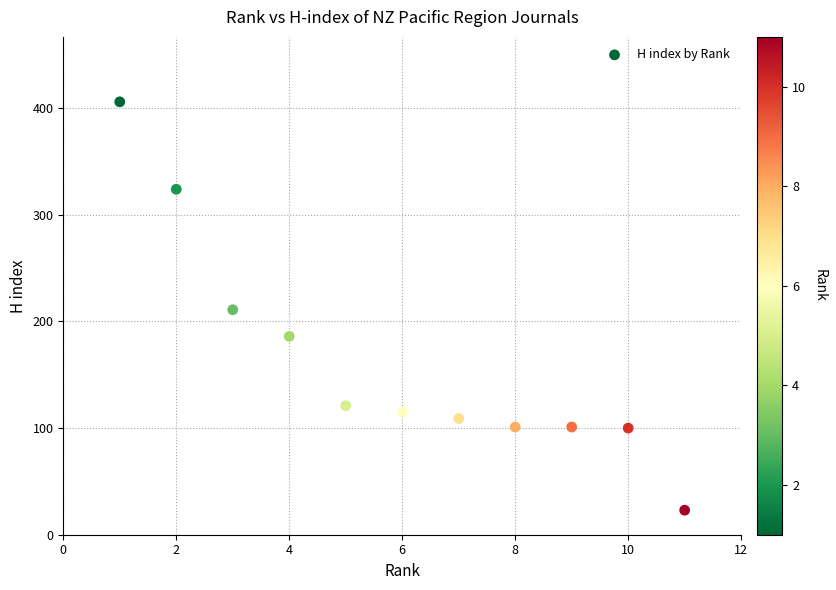

What is the range of X values (max minus min)?

10